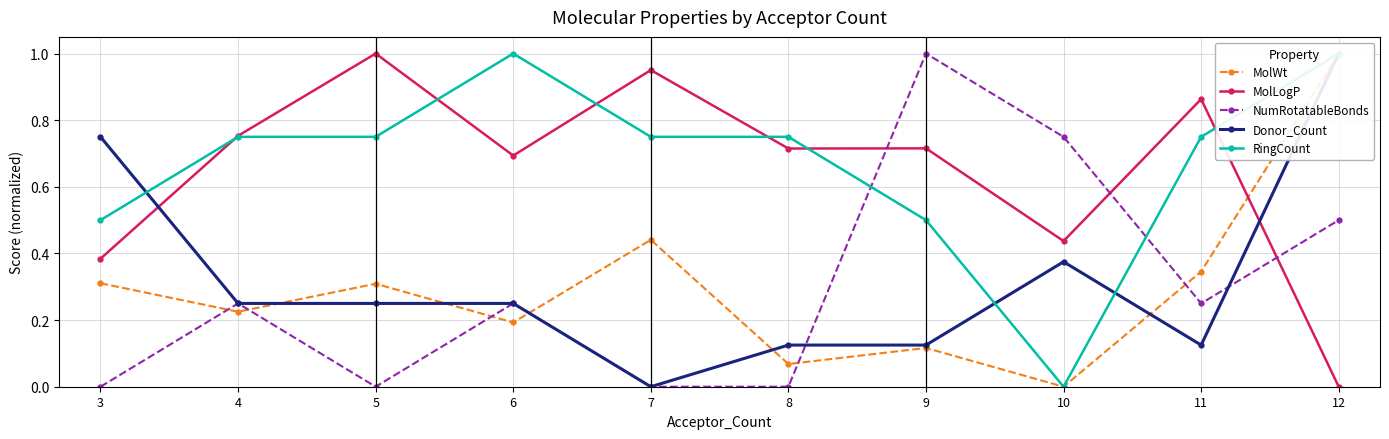

Is this an area chart (filled region under the line)?

No